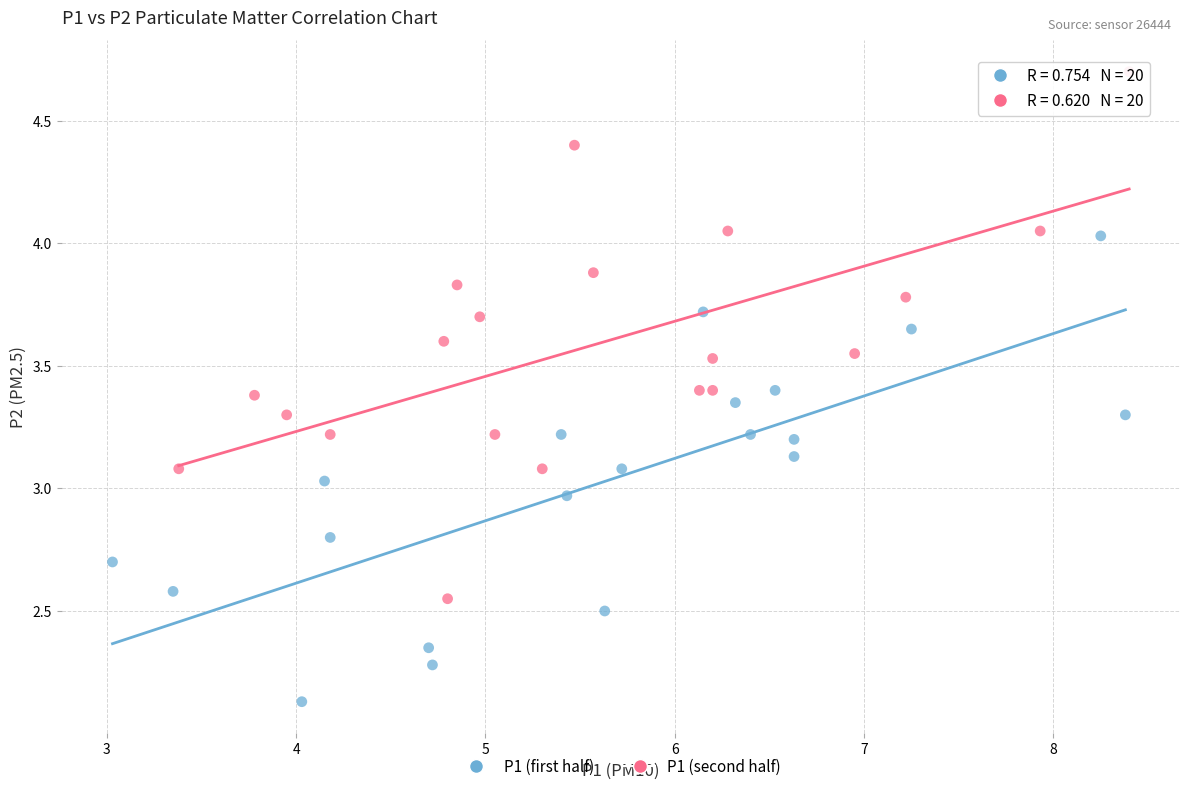

Which series has the widest spread of Y values?

P1 (second half)